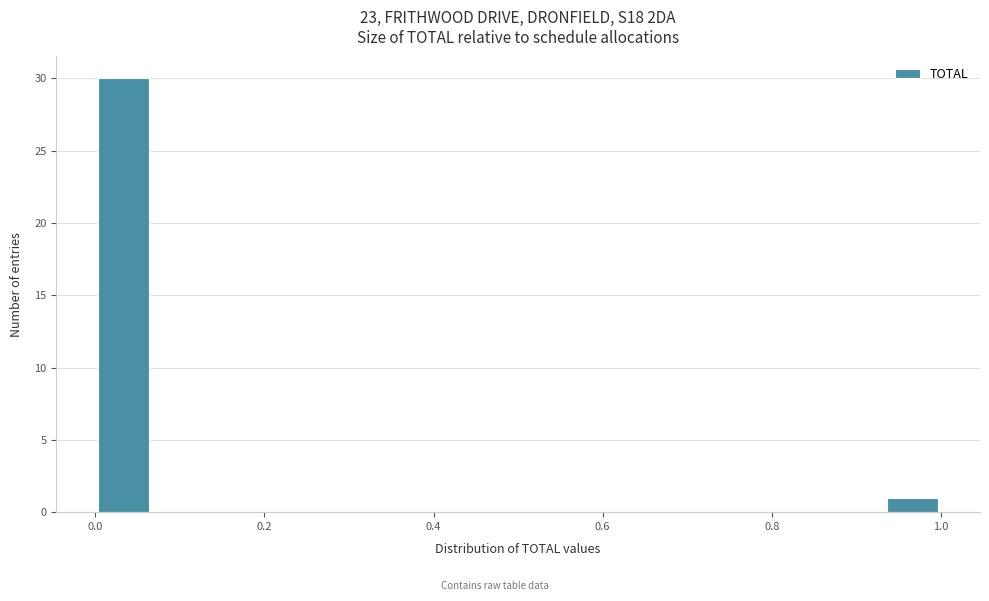

Around what value on the x-axis is the tallest bar? Give the approximate position of its centre, as read against the axis.

0.04